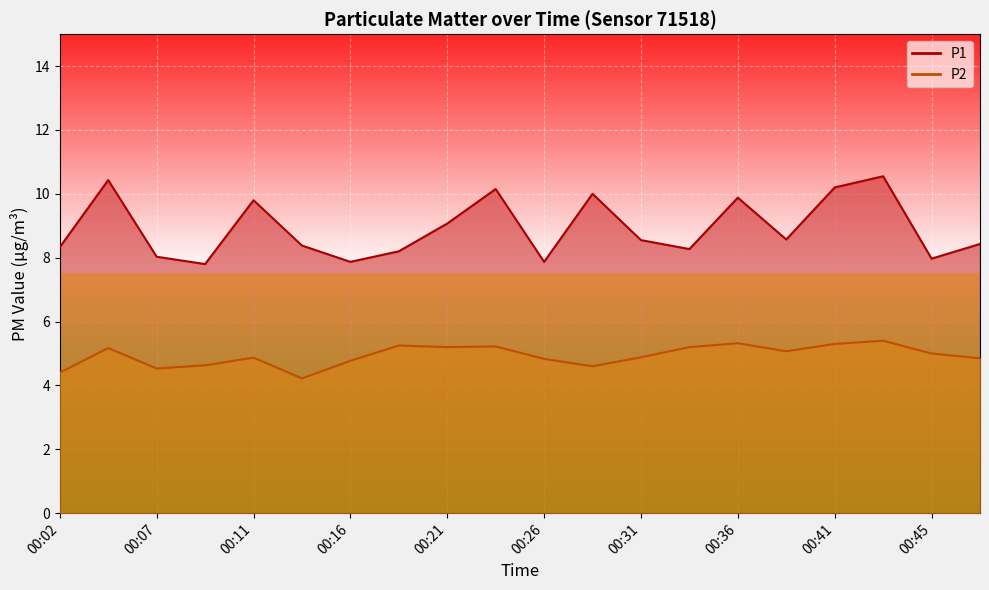

List the series in order of their peak value, highest first.

P1, P2